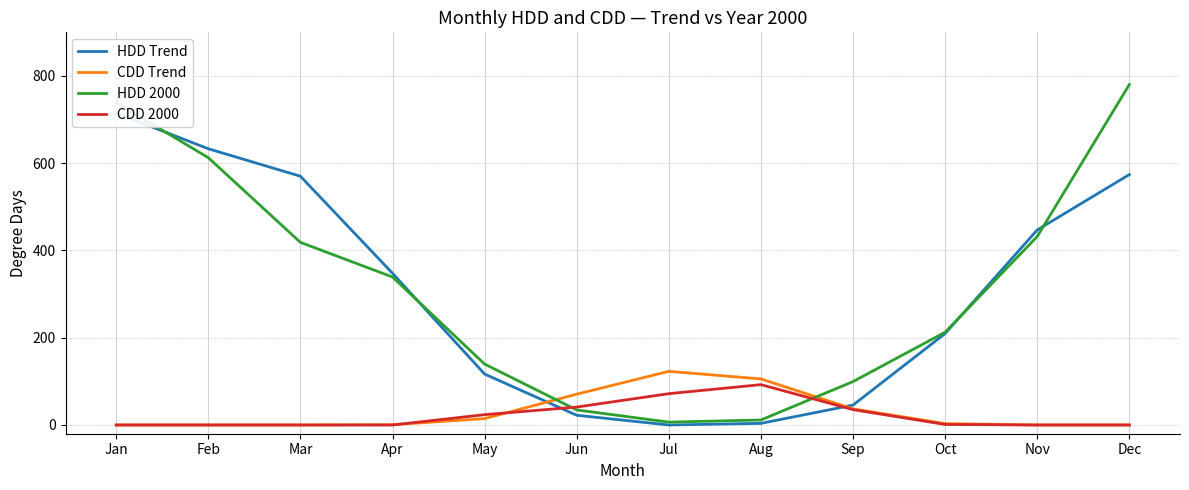

What is the difference between the maximum and minimum values in the HDD 2000 series?

773.7